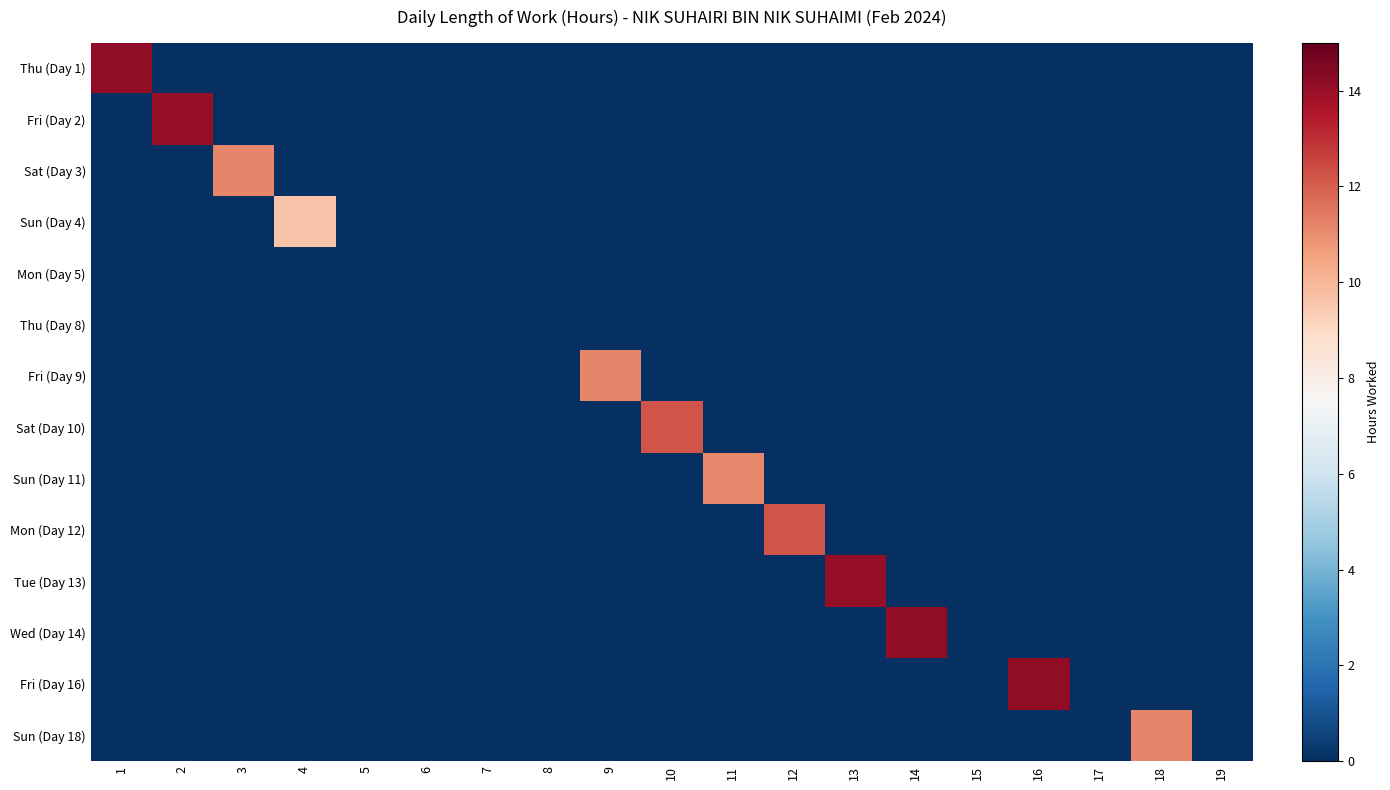

At how many categories does at least one series exceed 8?

12